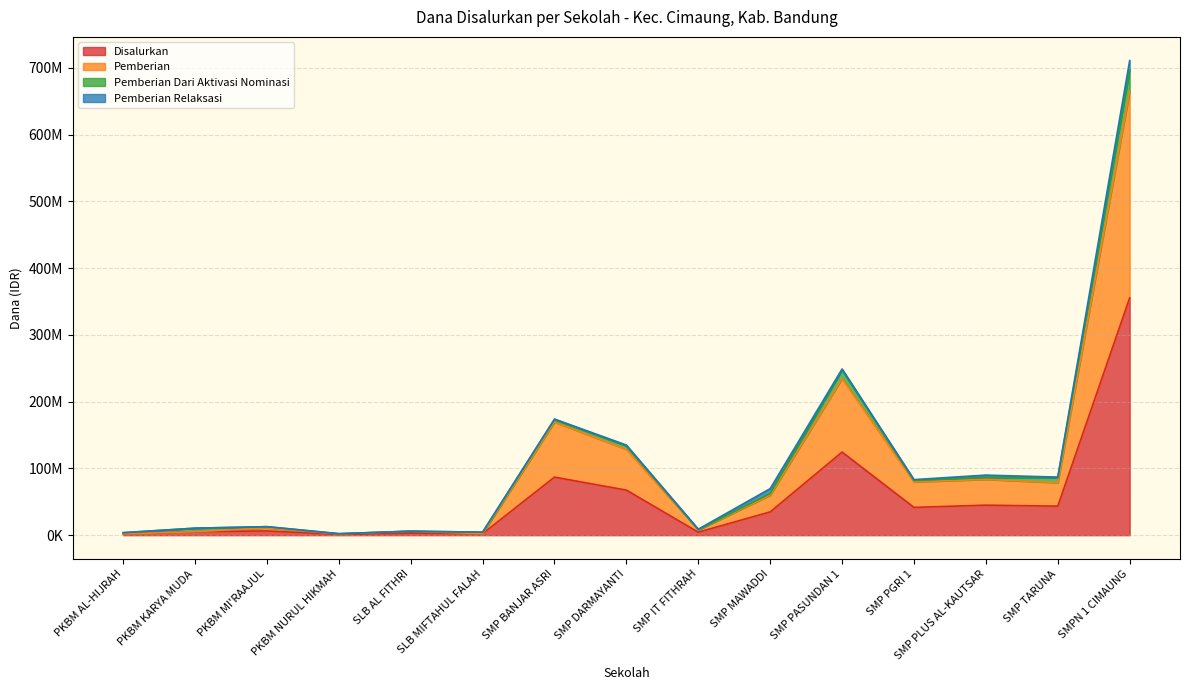

True or false: Disalurkan and Pemberian intersect in this chart.

False